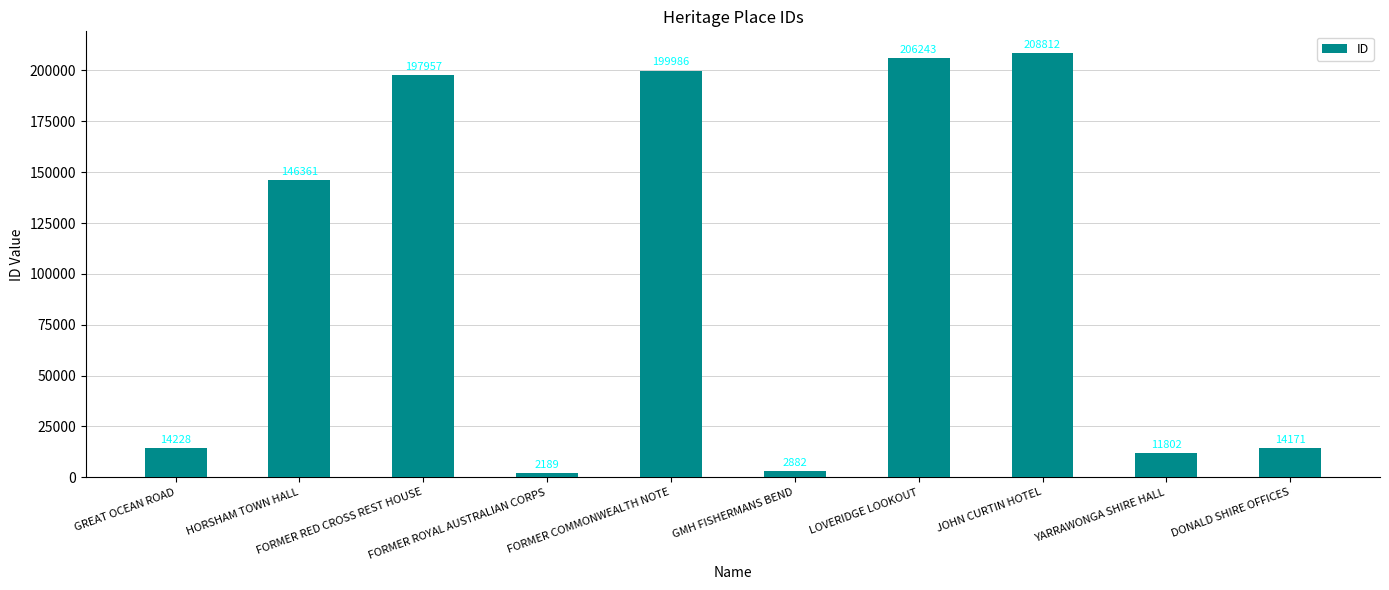

Is it true that the value at GREAT OCEAN ROAD is 21840?

False